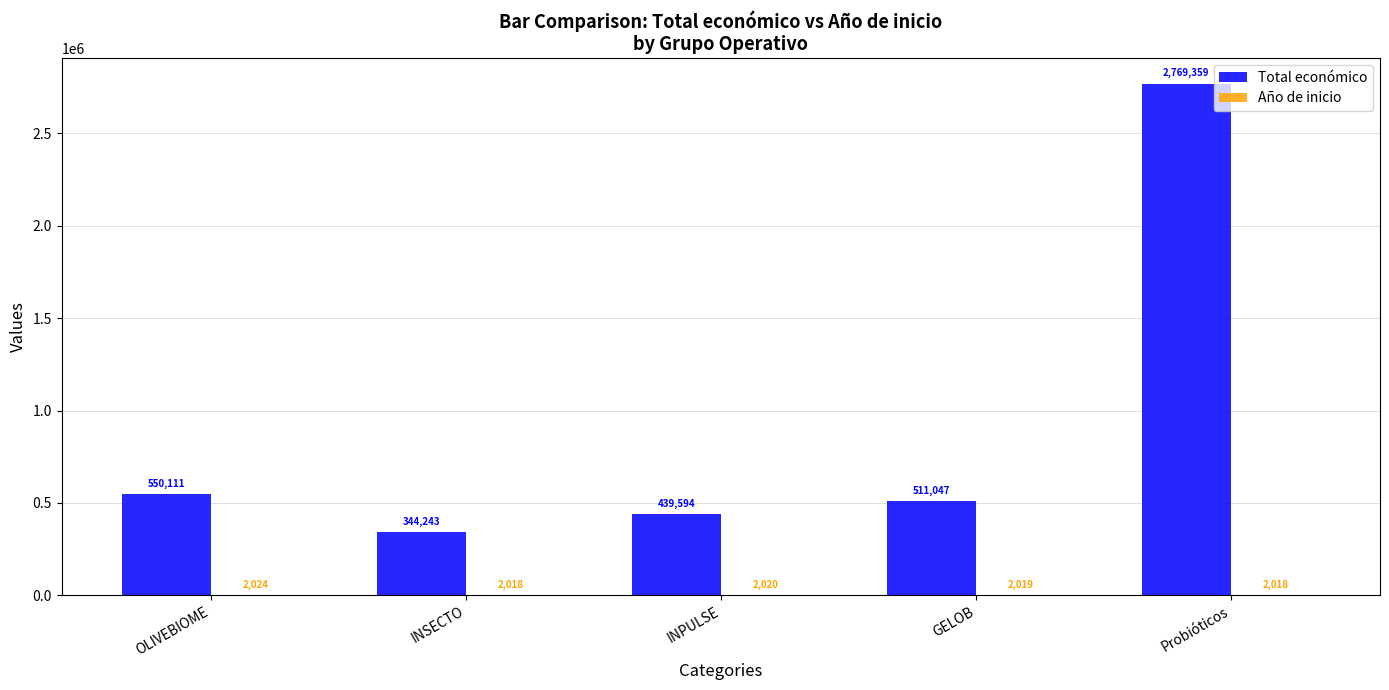

Between OLIVEBIOME and GELOB, which series saw the biggest shift?

Total económico